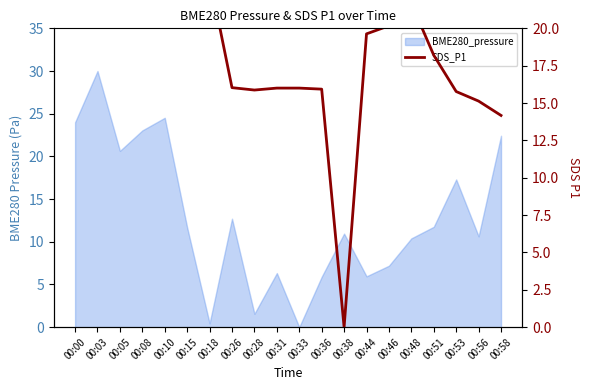

Reading right to left, extract all data points from this chart.

00:58=14.2	00:56=15.1	00:53=15.8	00:51=18.2	00:48=21.7	00:46=20.2	00:44=19.6	00:38=0.0	00:36=15.9	00:33=16.0	00:31=16.0	00:28=15.9	00:26=16.0	00:18=23.4	00:15=27.9	00:10=31.0	00:08=27.1	00:05=31.9	00:03=32.0	00:00=30.9